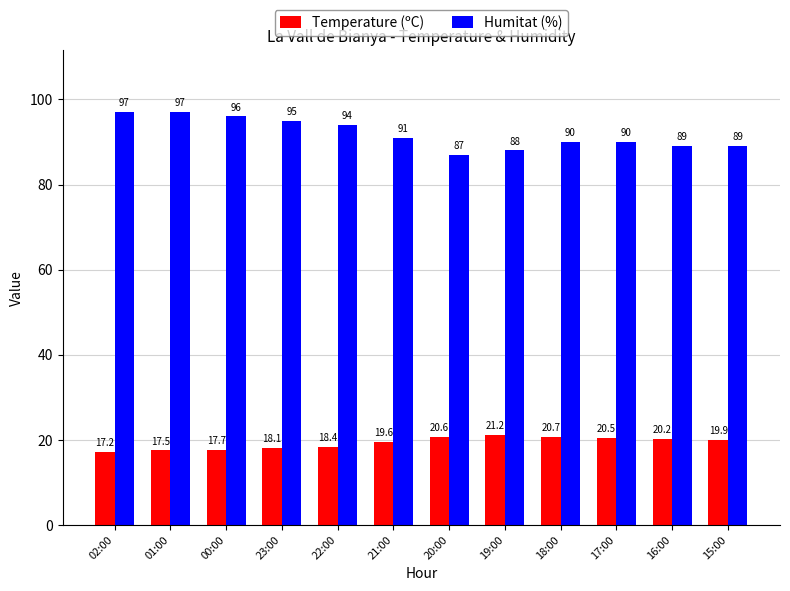

What is the label of the 4th bar from the right?

18:00